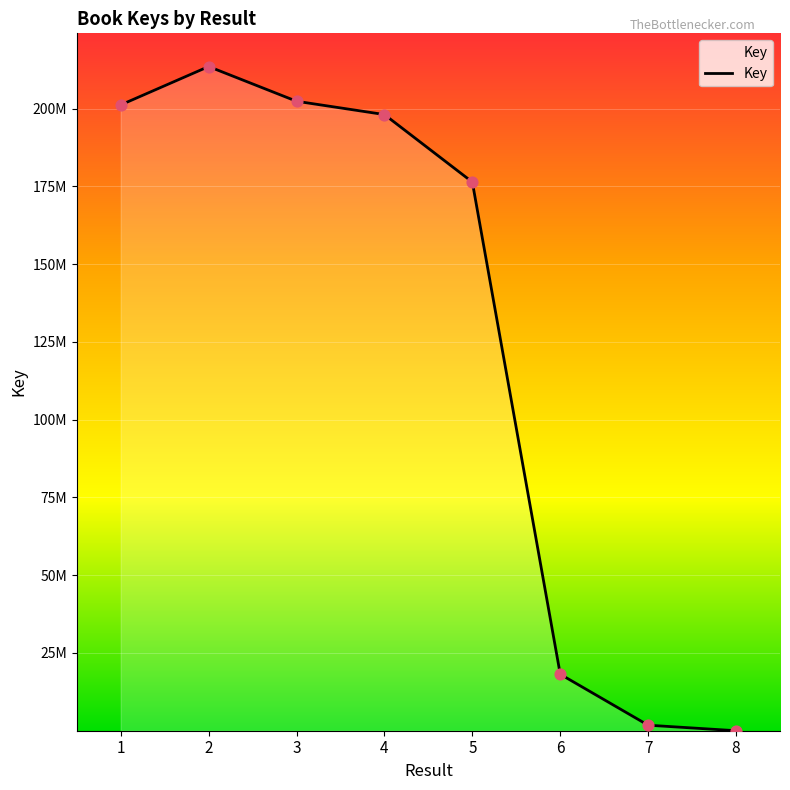

Does the chart have visible grid lines?

Yes